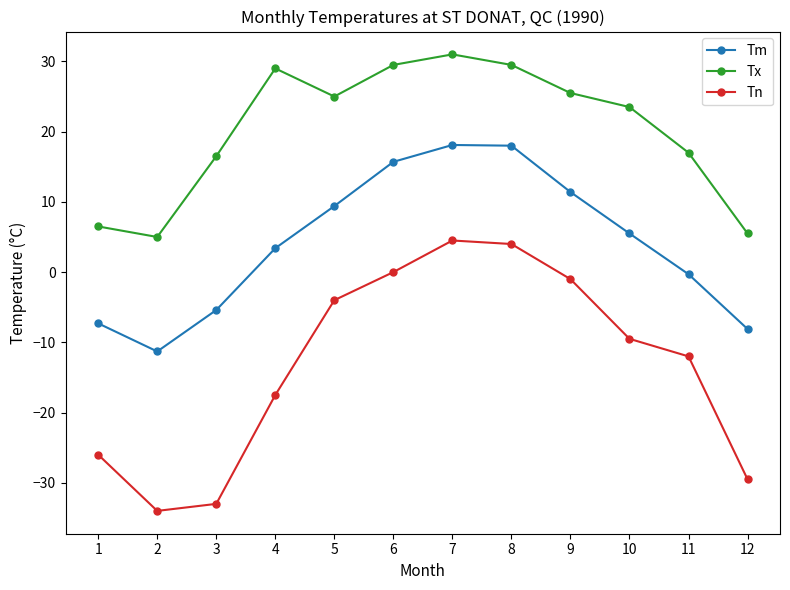

What is the sum of the Tx values at 3 and 7?

47.5